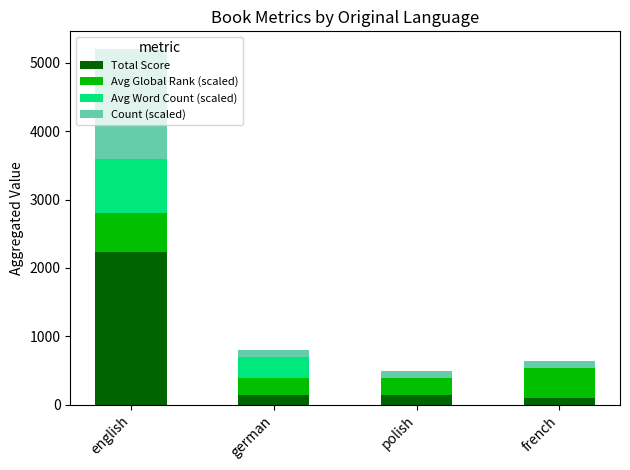

At which category is the sum across all series the highest?

english